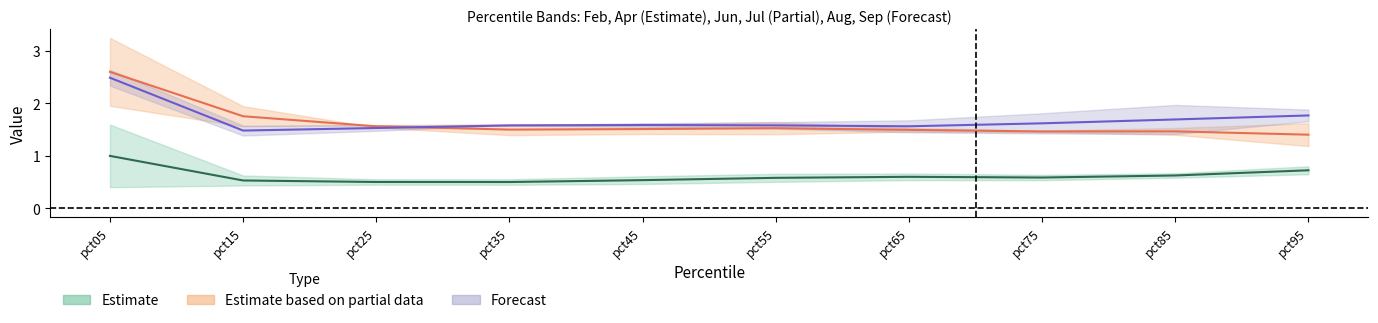

What is the value of the Partial estimate mid point at the 5th from the left?

1.5